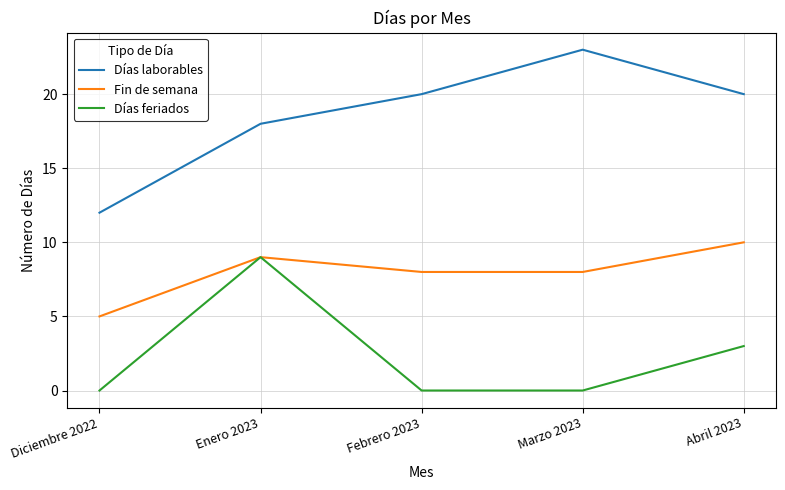

Read the Fin de semana value at Marzo 2023.

8